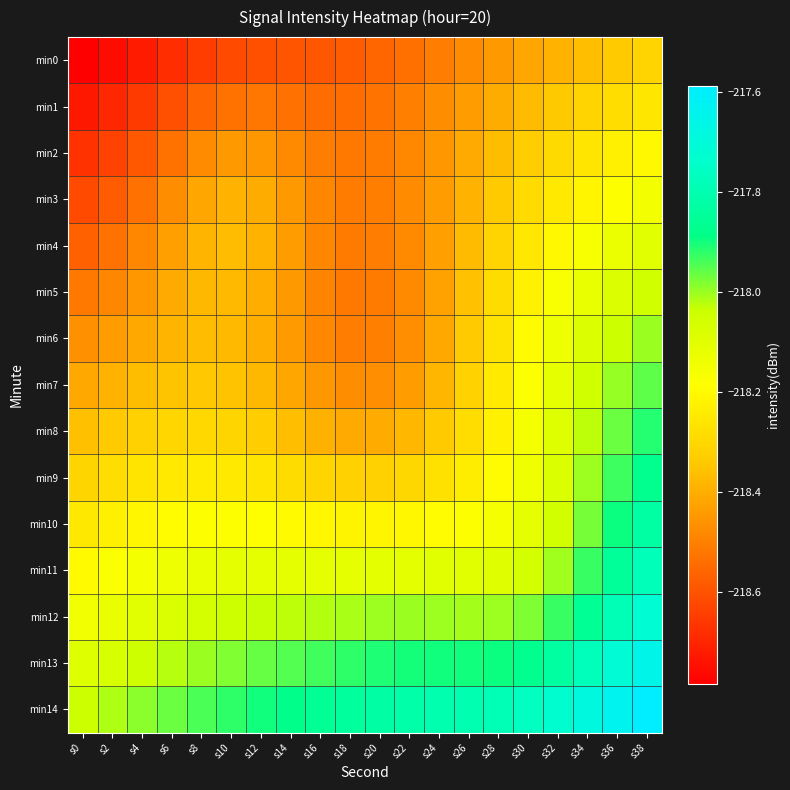

What is the greatest value displayed?

-217.6